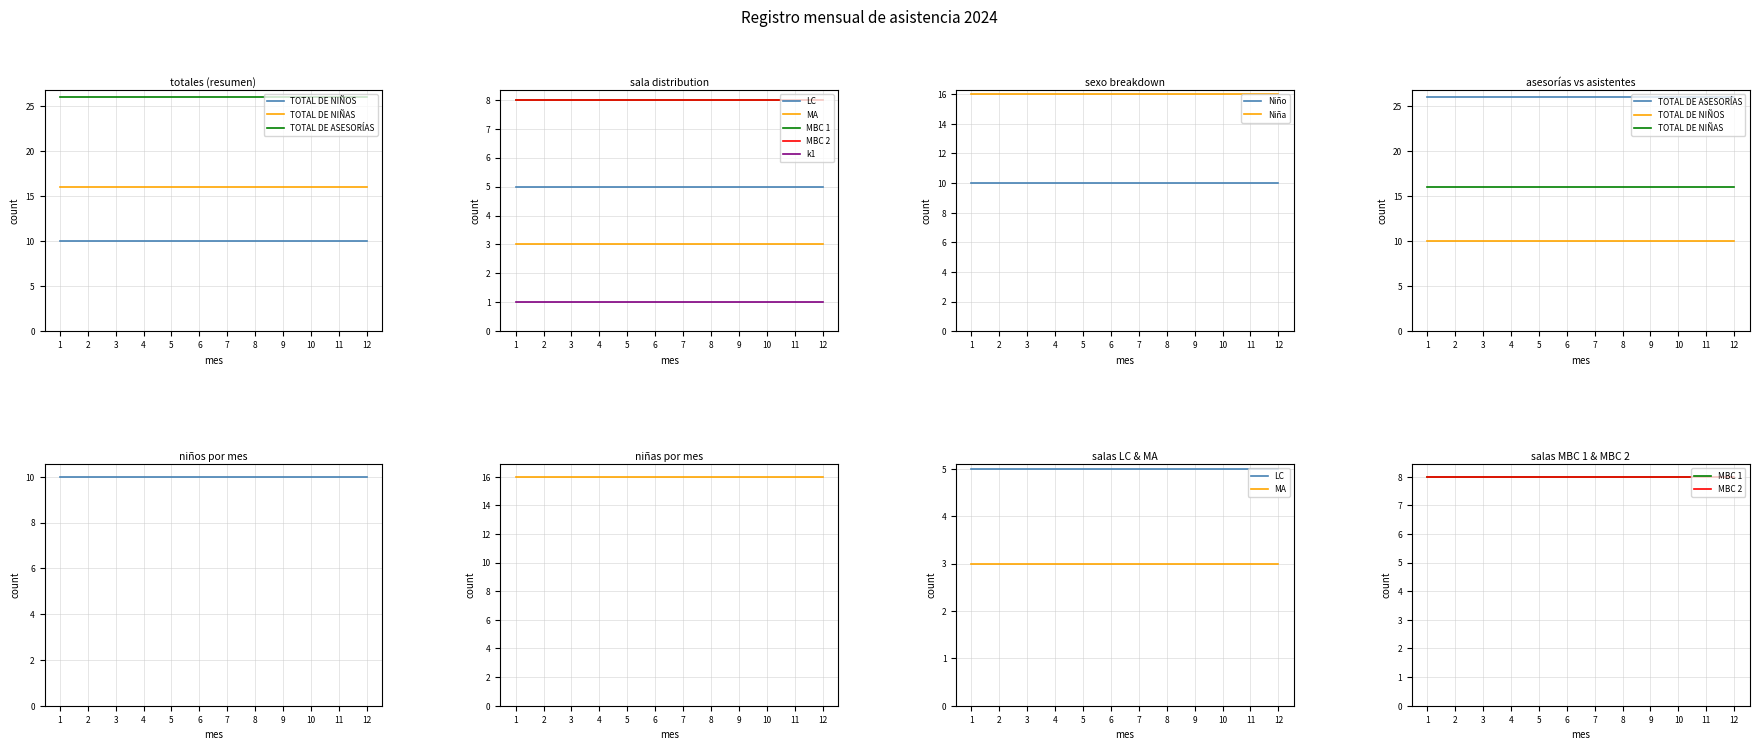

True or false: TOTAL DE NIÑOS and TOTAL DE NIÑAS intersect in this chart.

False